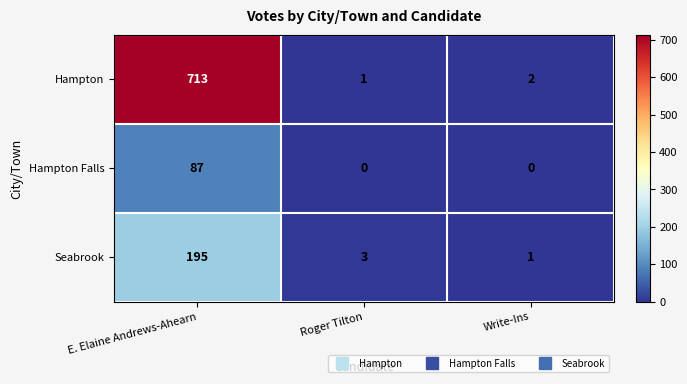

What is the average value of the Hampton Falls series?

29